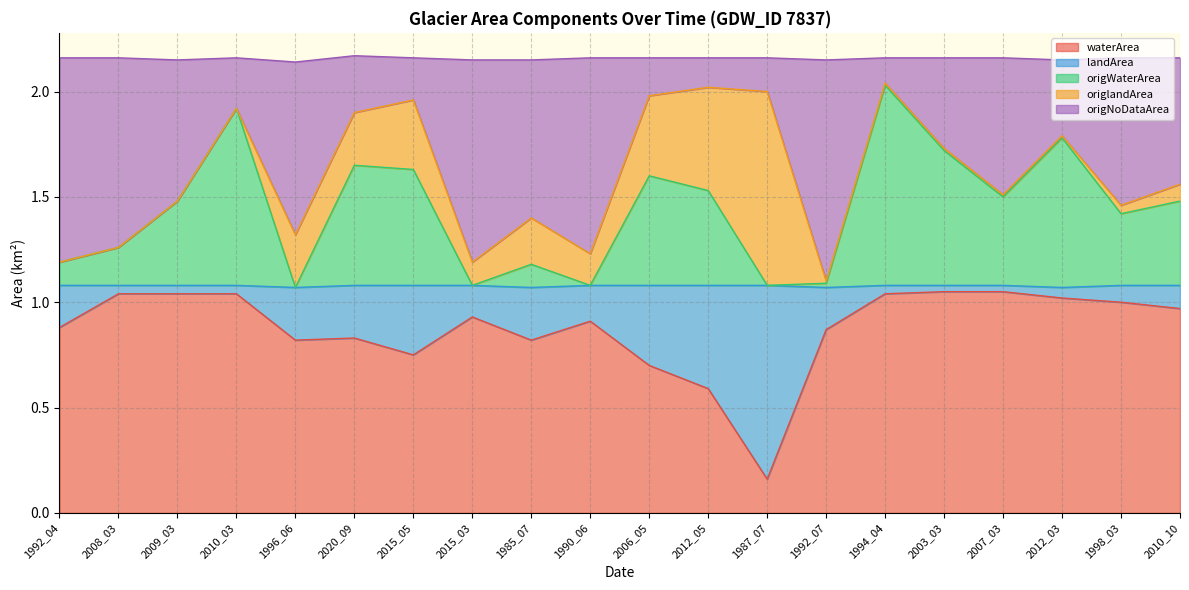

True or false: origWaterArea has a value of 3.3 at 1994_04.

False